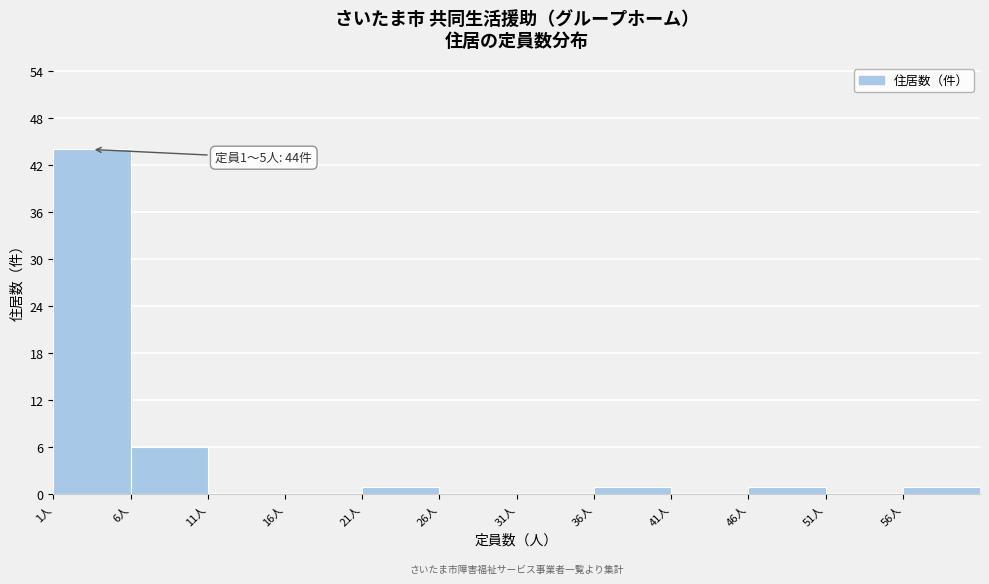

Which range on the x-axis has the tallest bar?

1 to 6